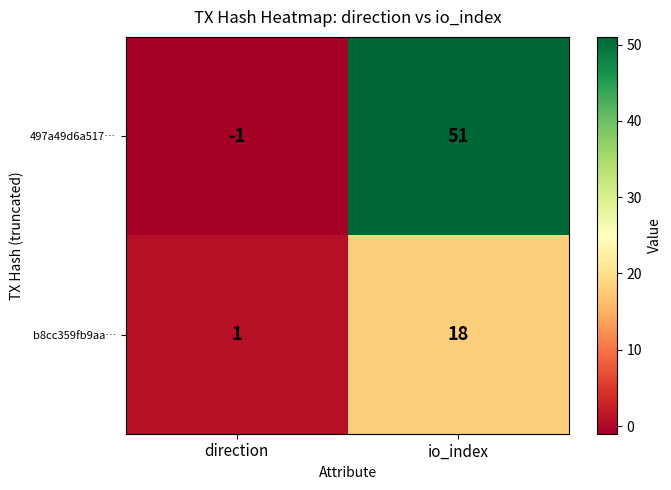

What is the minimum value shown in the chart?

-1